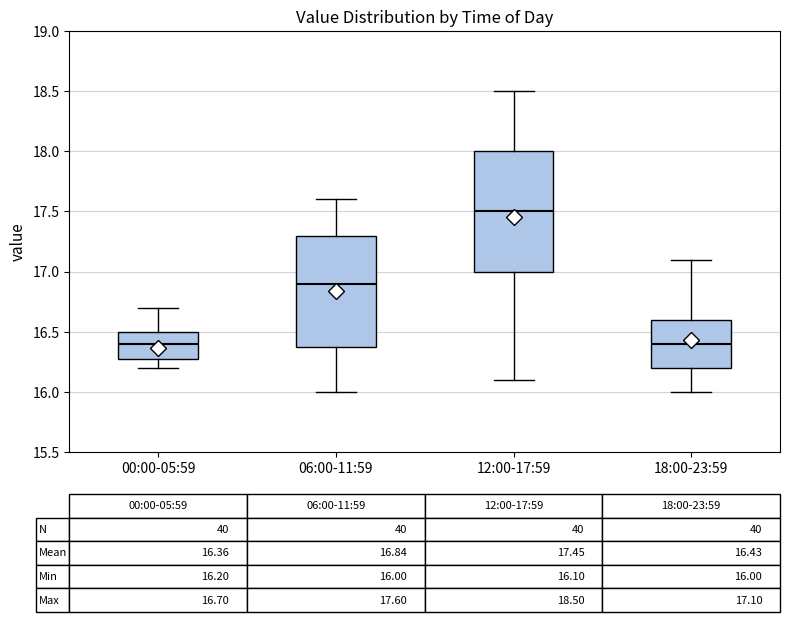

Which box's median line is the highest?

12:00-17:59